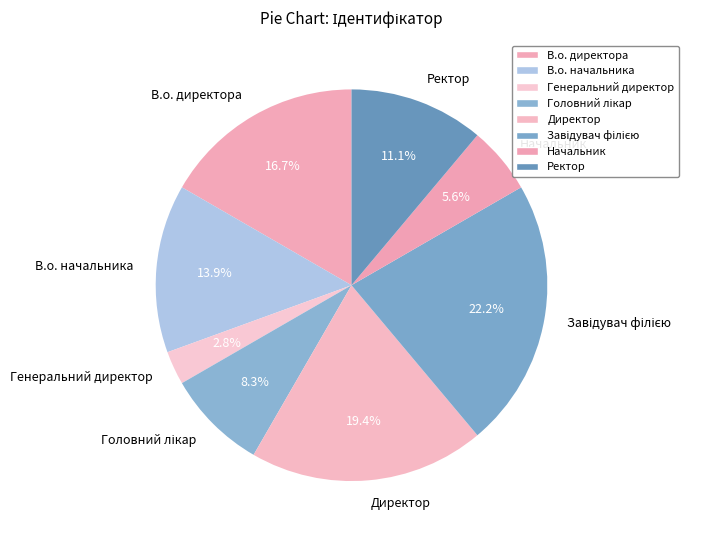

To the nearest percent, what is the average slice percentage?

12%